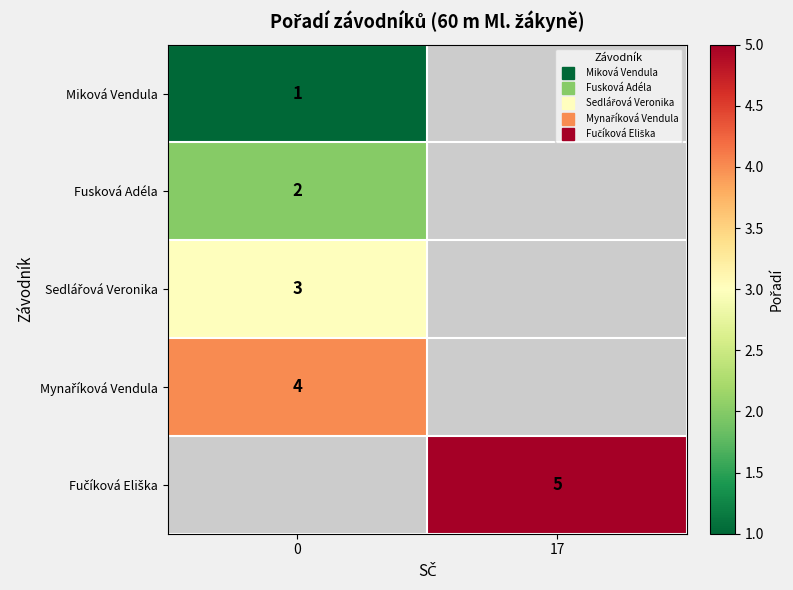

Is it true that Miková Vendula equals 1.0 at 0?

True